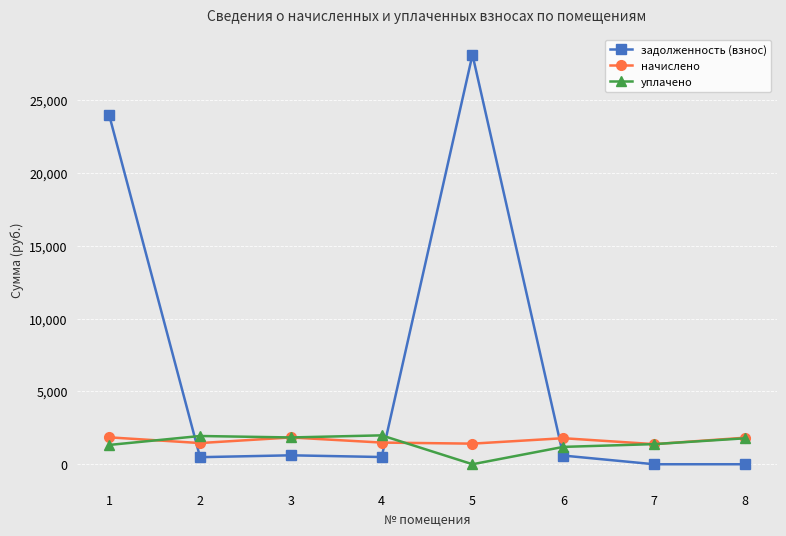

At which category is the sum across all series the highest?

5